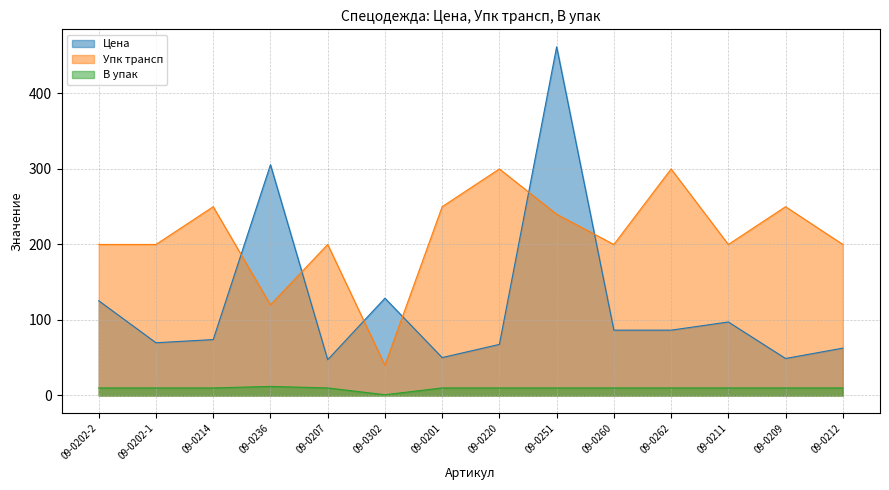

Rank the series by their maximum value, from highest to lowest.

Цена, Упк трансп, В упак